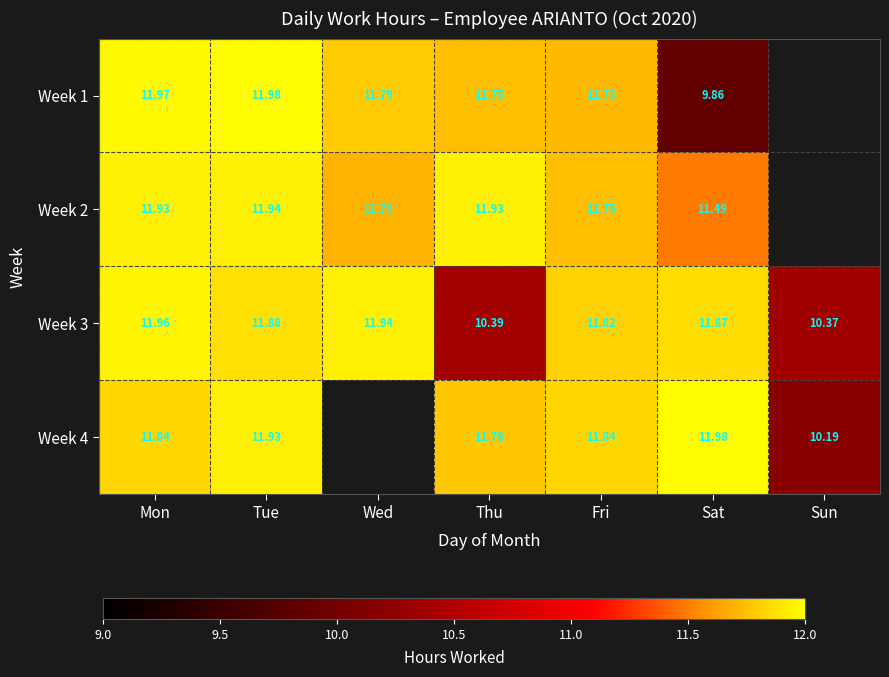

What is the highest value of the Week 3 series?

12.0